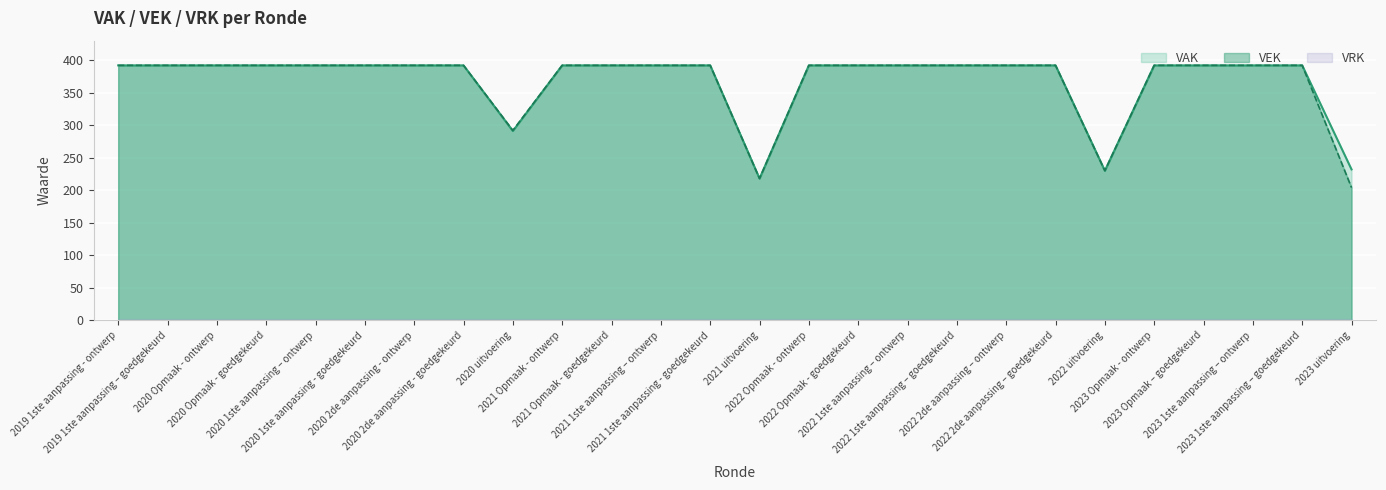

How many distinct data groups are displayed?

2